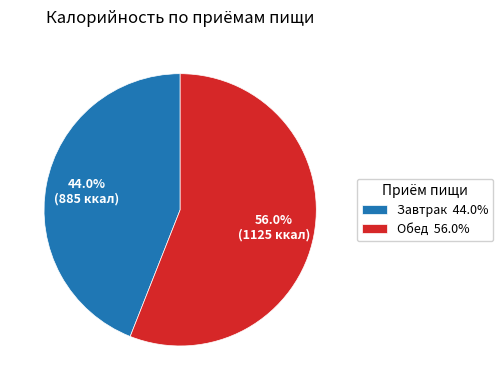

To the nearest percent, what is the average slice percentage?

50%